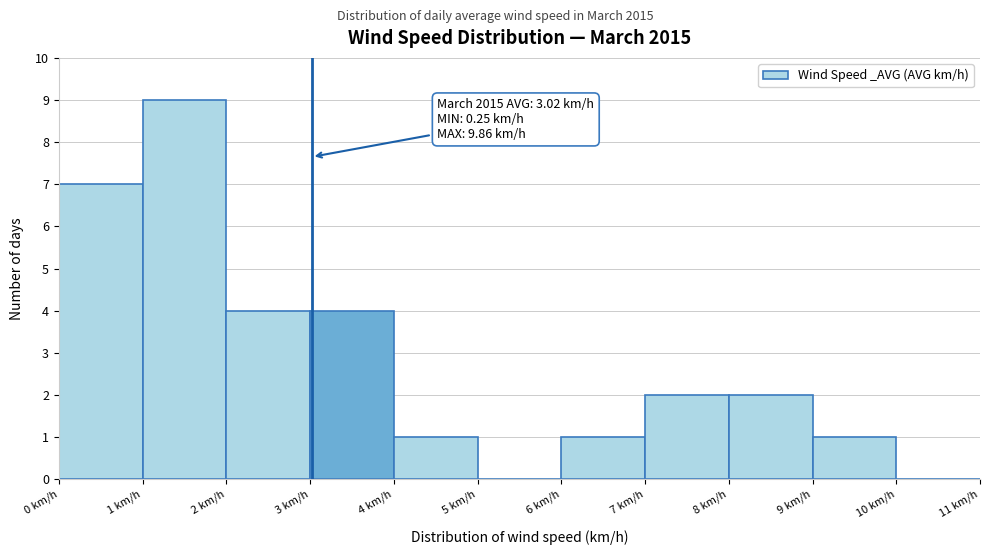

Which range on the x-axis has the tallest bar?

1 to 2